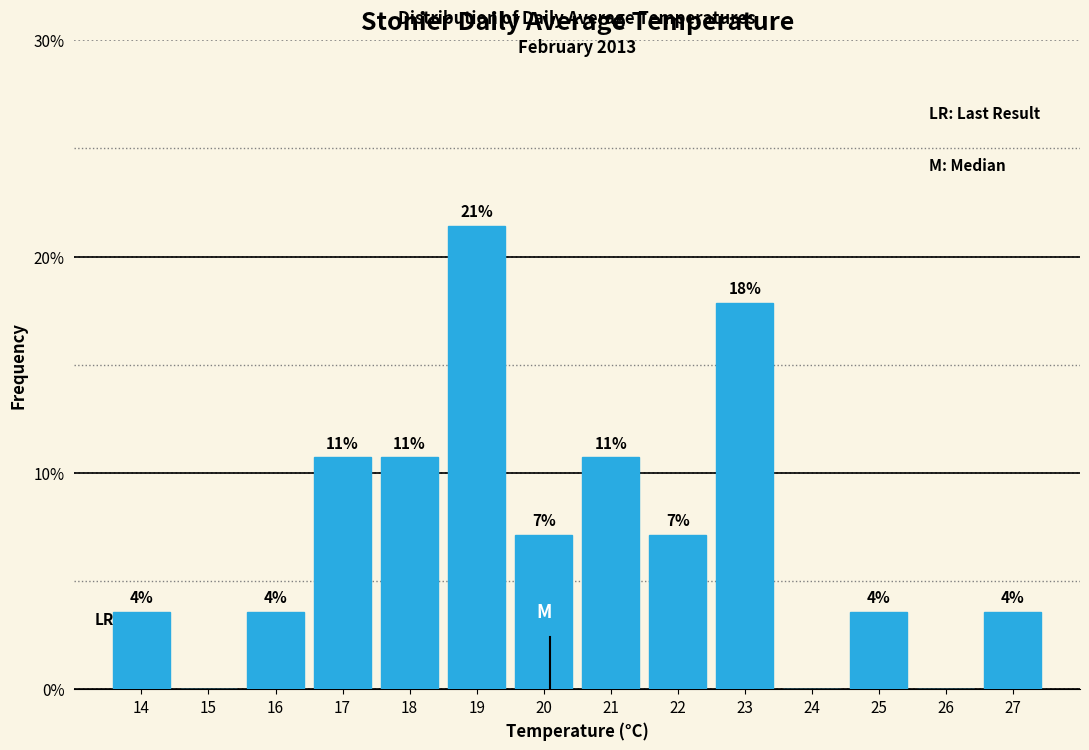

Are the bars horizontal?

No